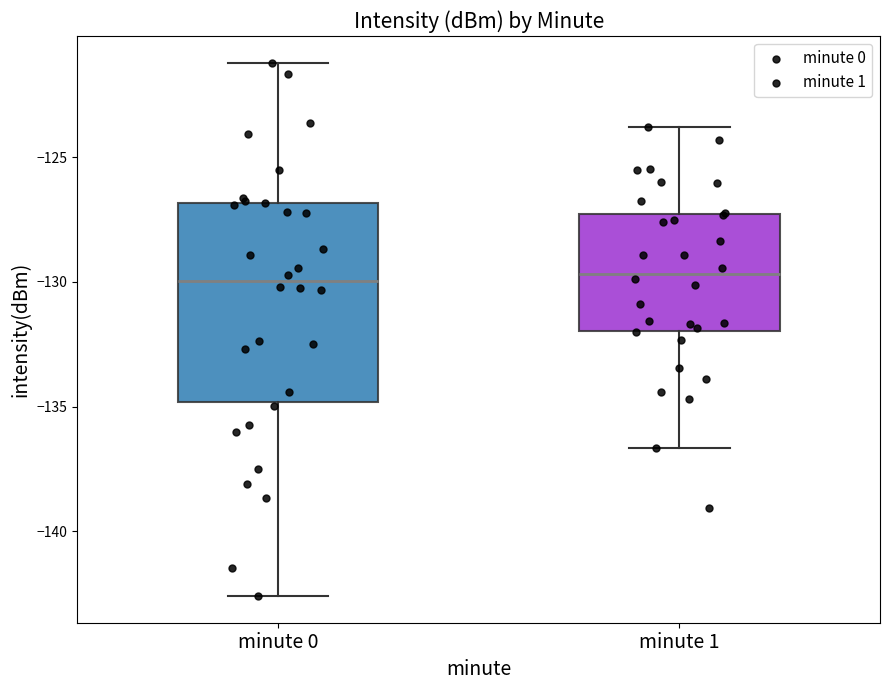

Reading left to right, read every box against the y-axis: the position of its median line, the range the box covers, and the ends of its whiskers. The values are not printed on the chart, so give them approximately, as read against the axis.

minute 0: median -130.0, box -135.0 to -127.0, whiskers -142.5 to -121.0
minute 1: median -129.5, box -132.0 to -127.5, whiskers -136.5 to -124.0